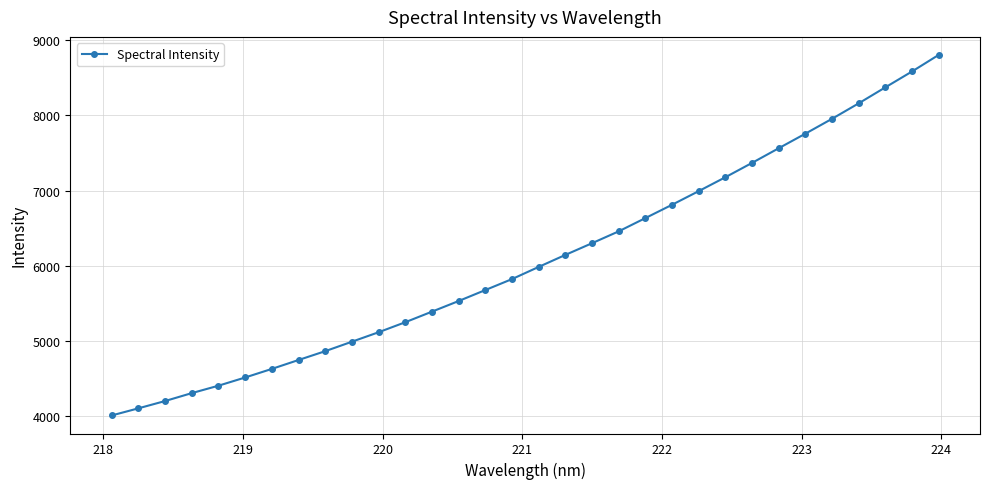

Reading left to right, list all the values displayed in this chart.

4005.2	4100.1	4197.4	4302.7	4401.6	4510.9	4625.3	4743.9	4861.5	4987.5	5113.5	5246.9	5387.9	5529.3	5675.4	5821.4	5983.6	6143.2	6299.1	6457.0	6633.6	6810.9	6992.6	7177.4	7368.3	7563.4	7757.3	7955.3	8161.0	8373.9	8584.9	8805.6